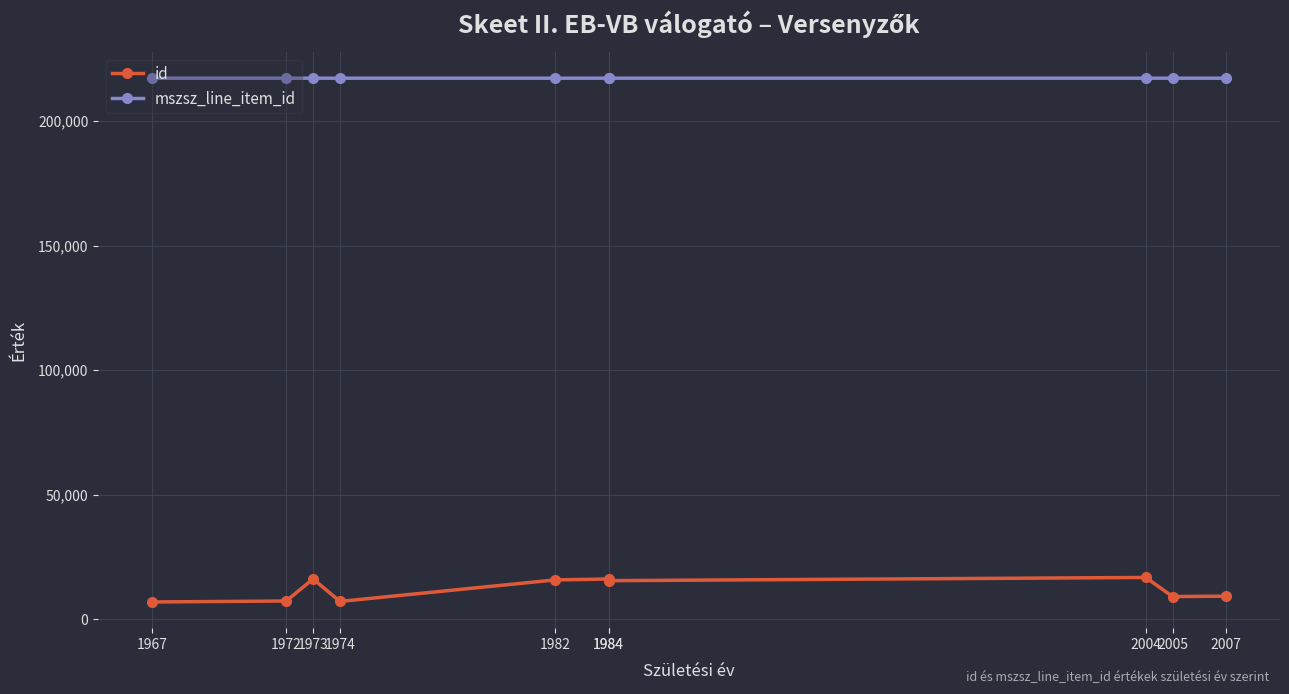

What is the sum of the id values at 1984 and 2005?

24737